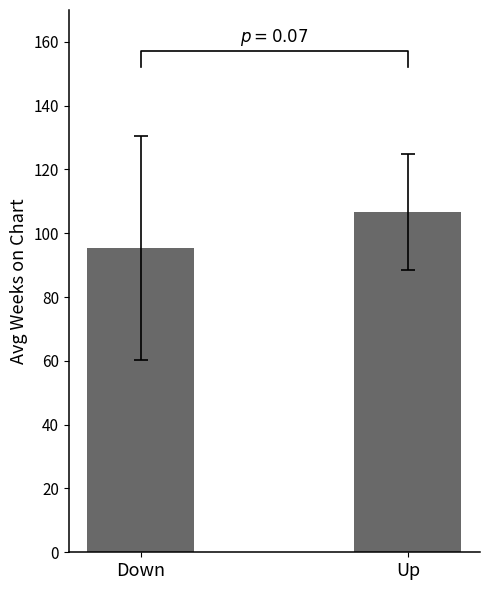

True or false: the data shows 106.8 at Up.

True